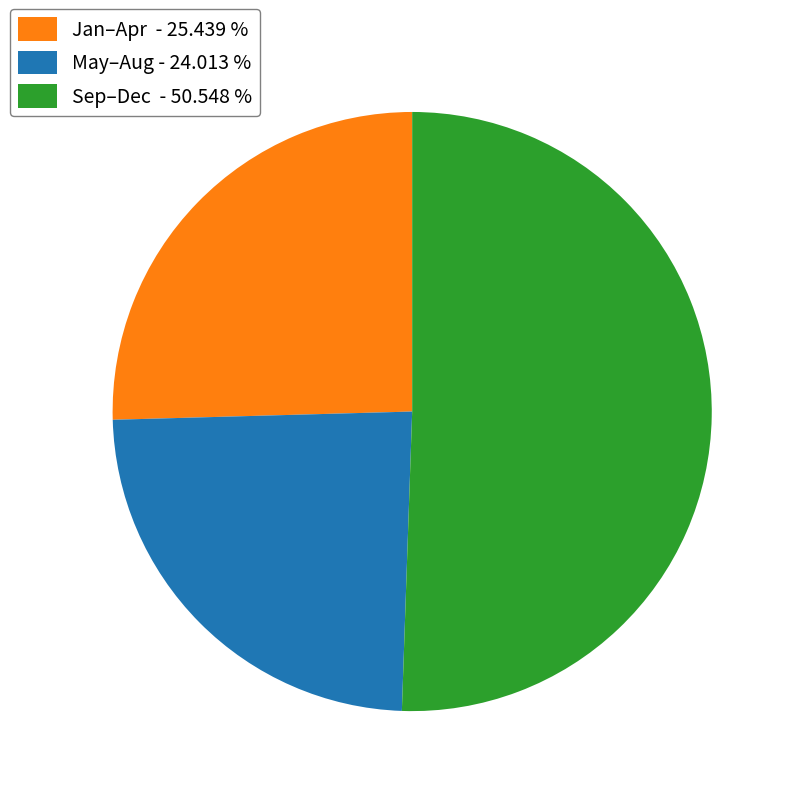

Does any single category account for the majority?

Yes